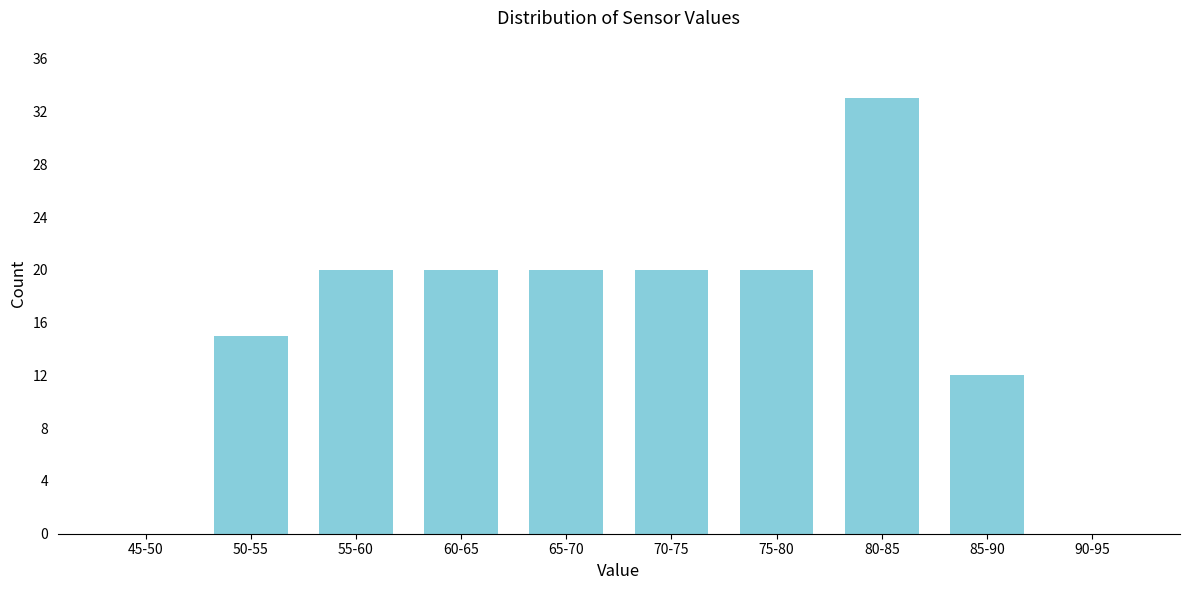

Reading left to right, list all the values displayed in this chart.

45-50=0	50-55=15	55-60=20	60-65=20	65-70=20	70-75=20	75-80=20	80-85=33	85-90=12	90-95=0